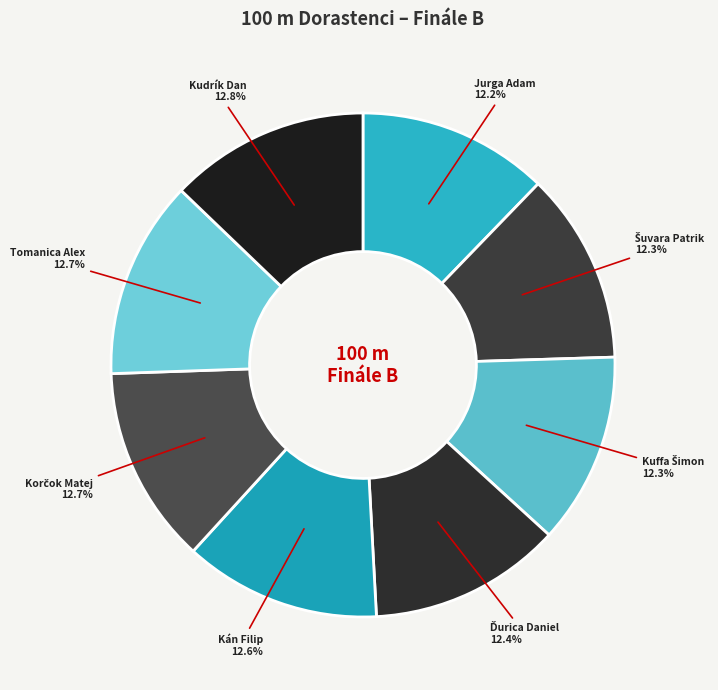

Rank the categories by value from lowest to highest.

Jurga Adam, Šuvara Patrik, Kuffa Šimon, Ďurica Daniel, Kán Filip, Korčok Matej, Tomanica Alex, Kudrík Dan